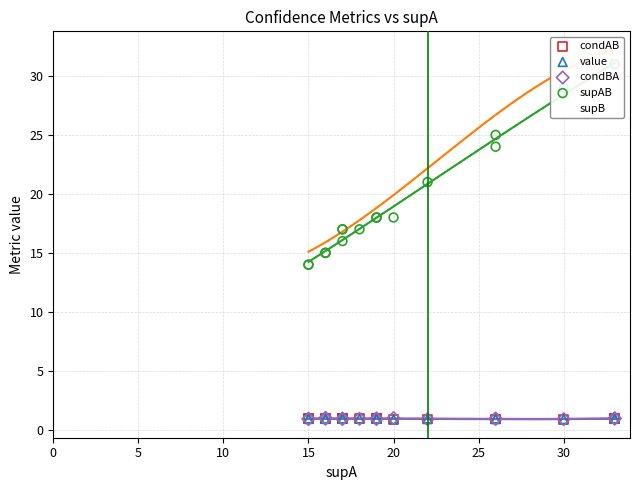

Which series has the largest total across all categories?

supB